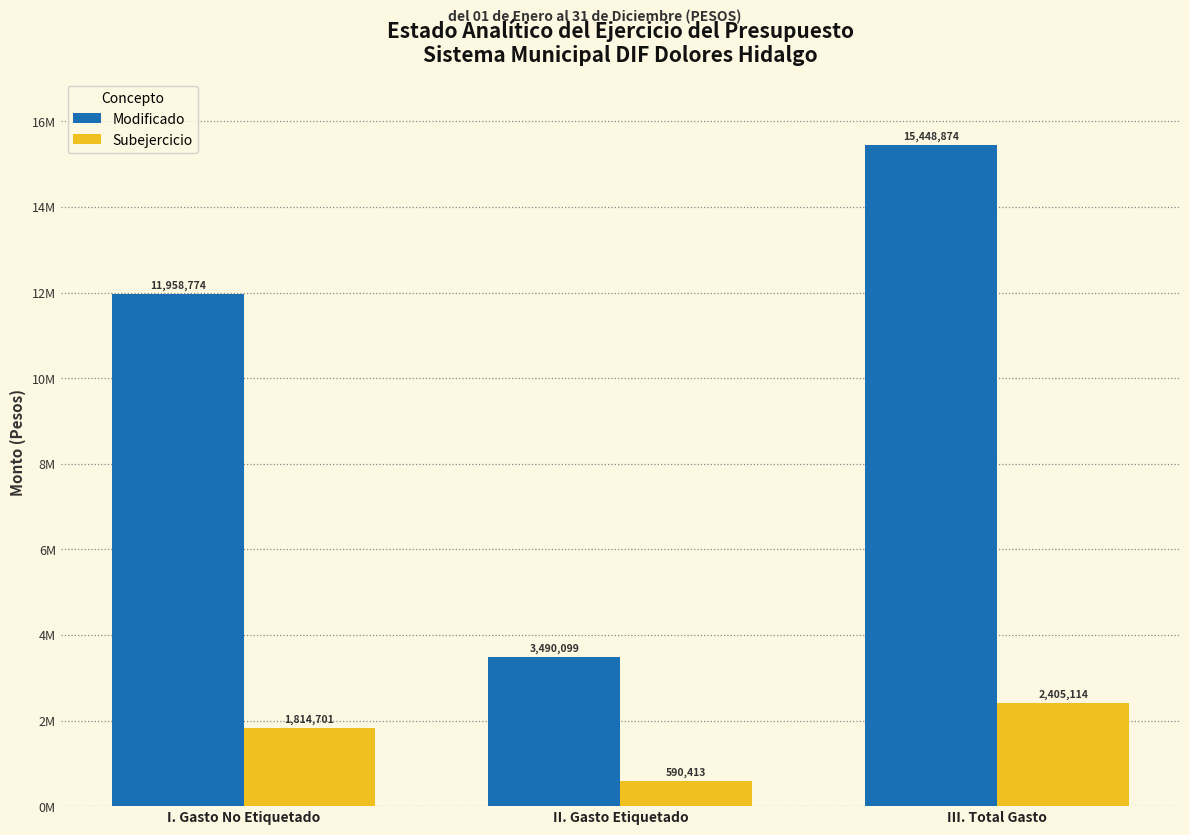

What is the average value of the Subejercicio series?

1603409.5